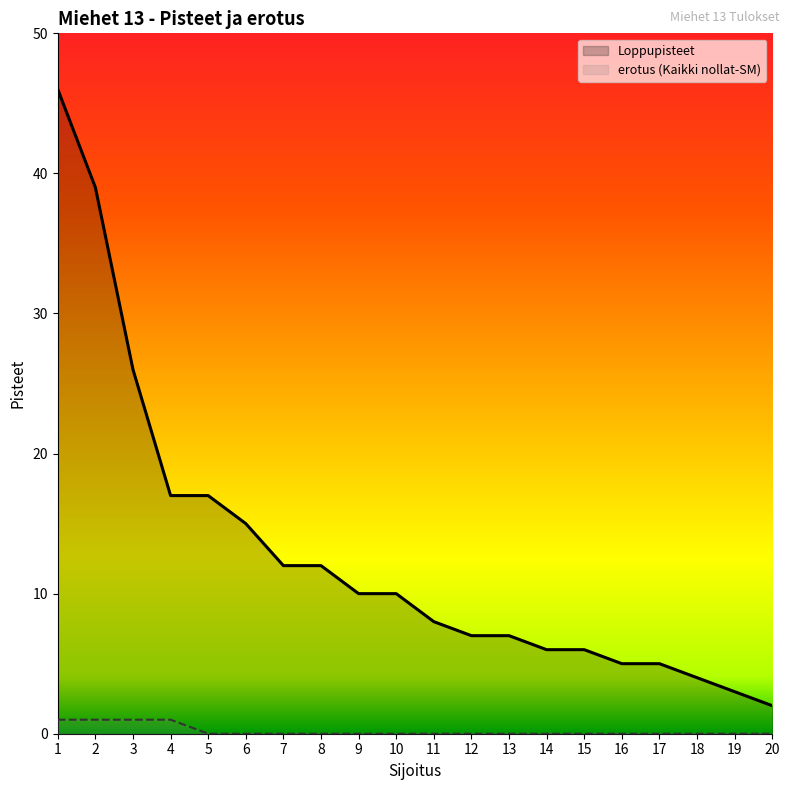

What is the value of the Loppupisteet point at the 12th from the left?

7